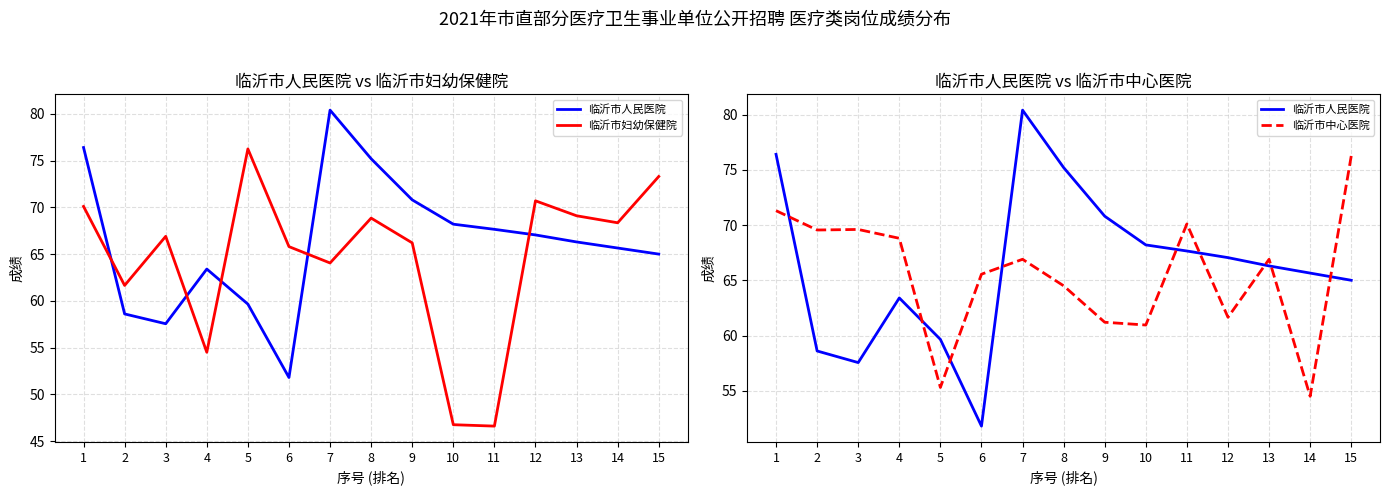

Which label corresponds to the smallest value in the chart?

11